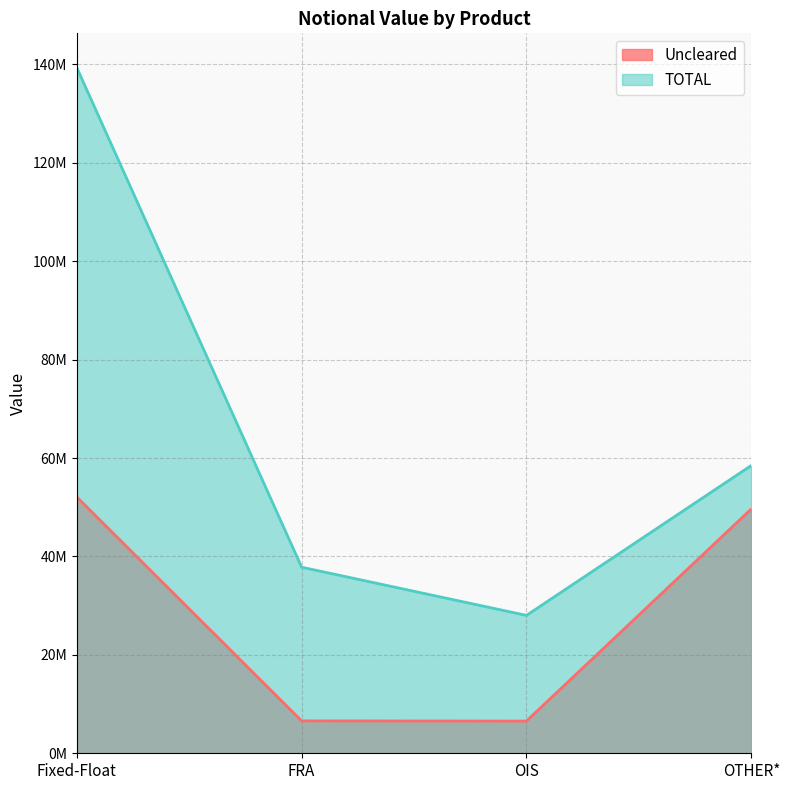

Rank the series by their maximum value, from highest to lowest.

TOTAL, Uncleared